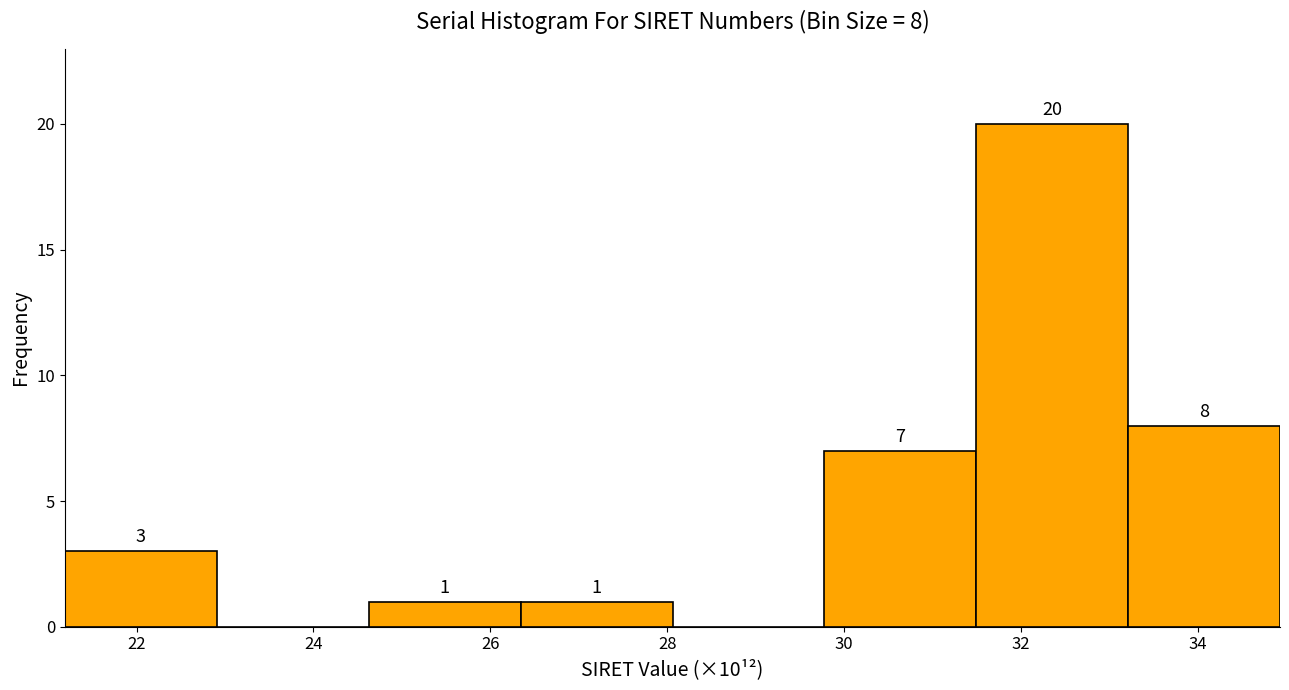

Which range on the x-axis has the tallest bar?

31.4 to 33.2